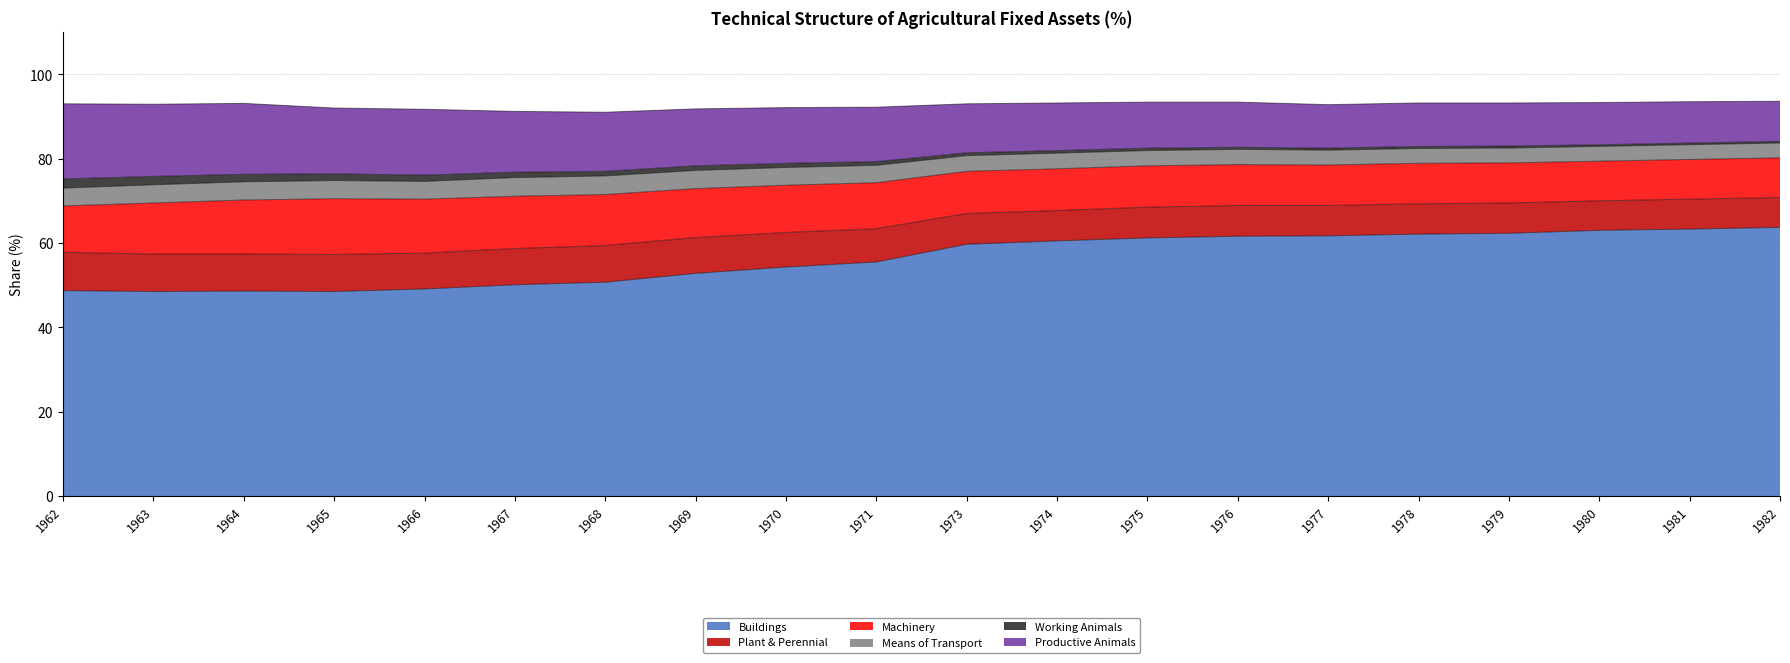

At how many categories does at least one series exceed 68?

20